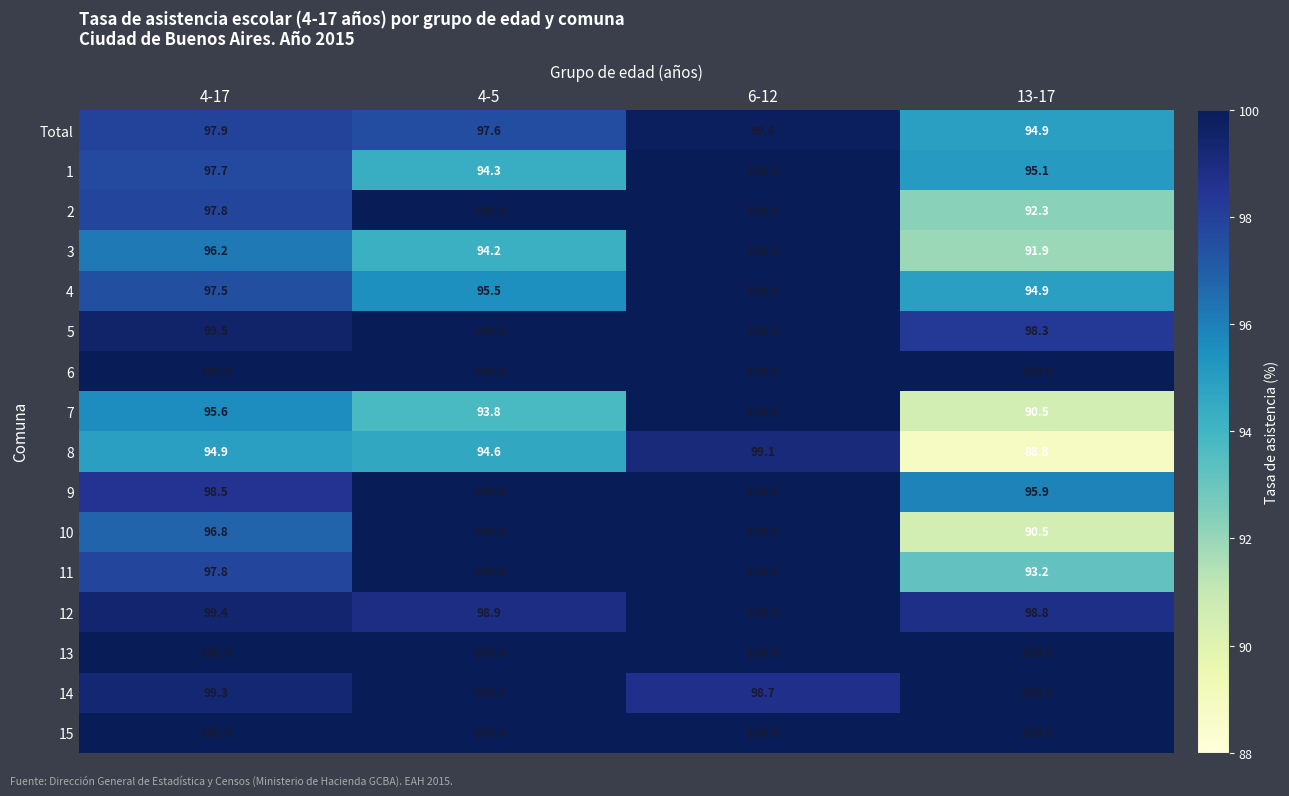

What is the average value of the 9 series?

98.6